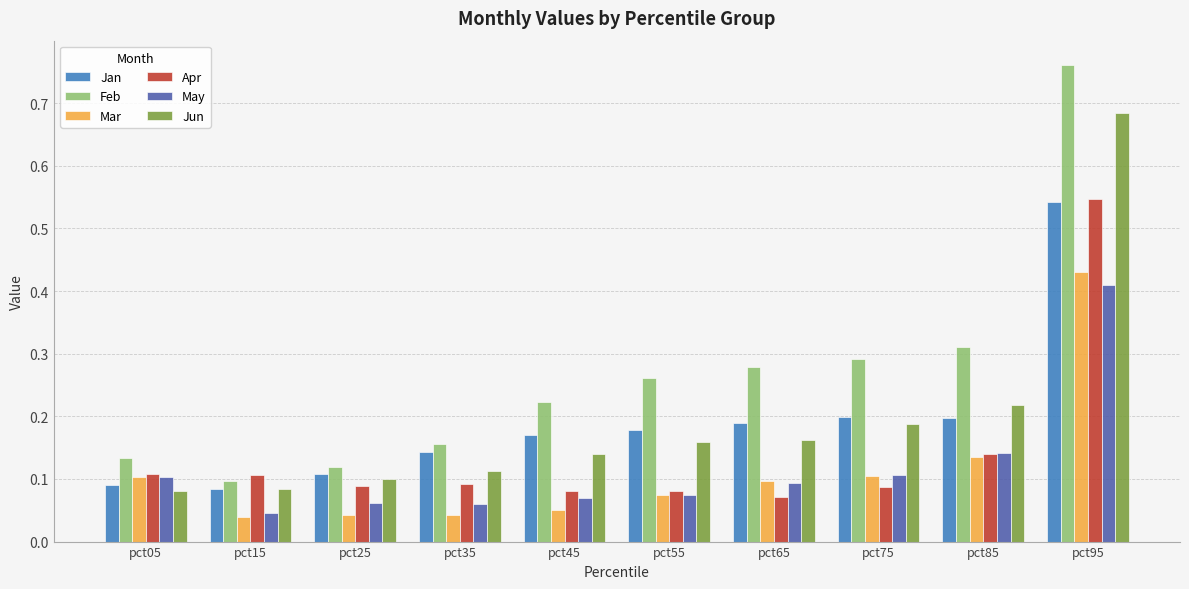

What is the sum of the Mar values at pct85 and pct95?

0.6